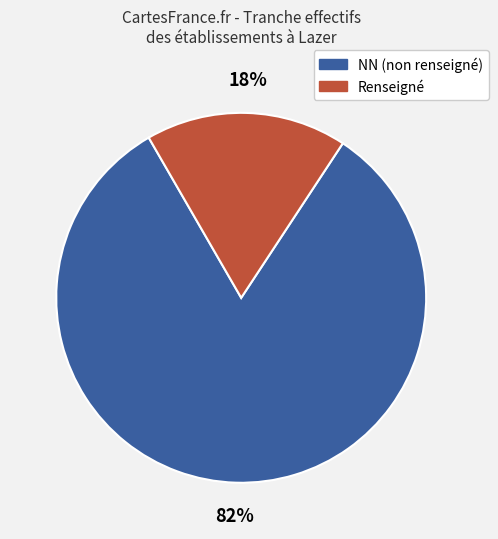

To the nearest percent, what is the combined percentage of NN (non renseigné) and Renseigné?

100%